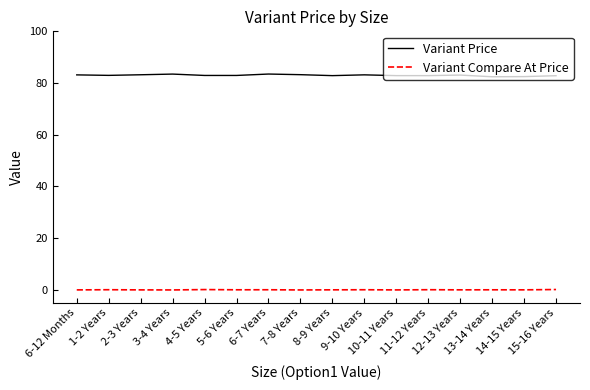

True or false: Variant Compare At Price and Variant Price intersect in this chart.

False